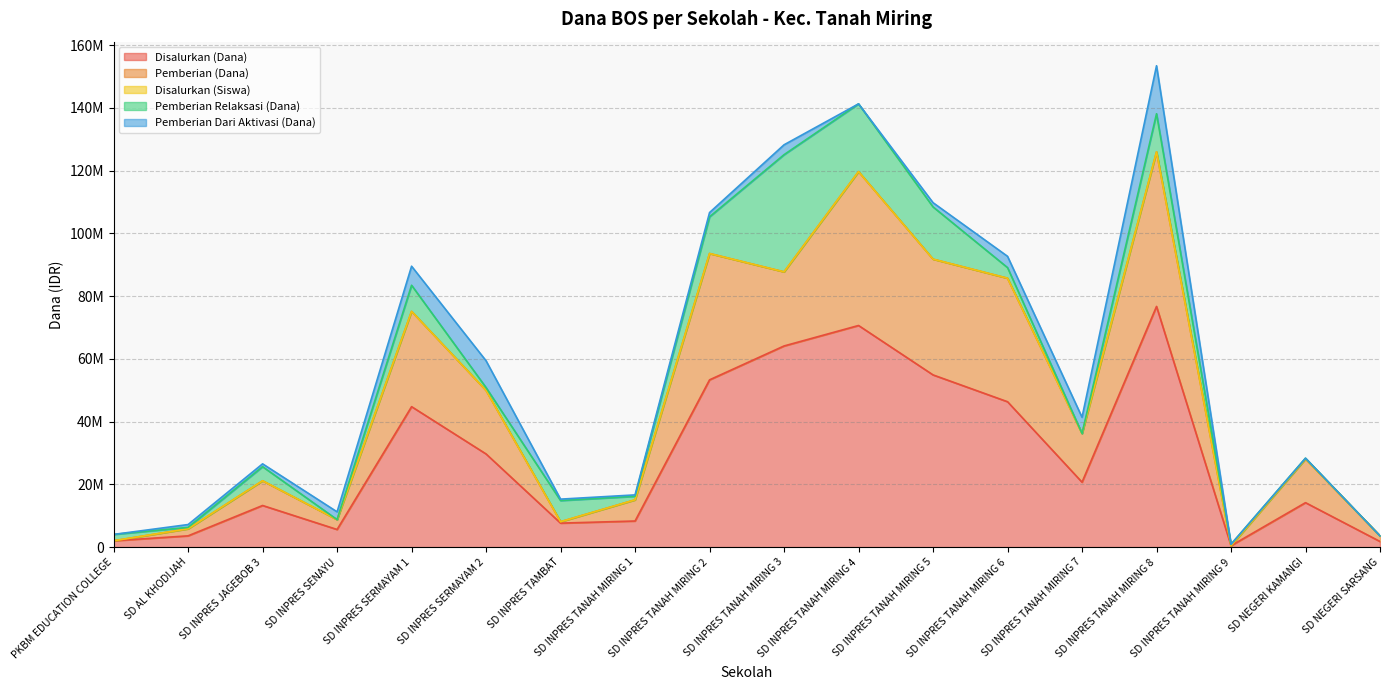

At which category does Disalurkan (Dana) reach its first local peak?

SD INPRES JAGEBOB 3